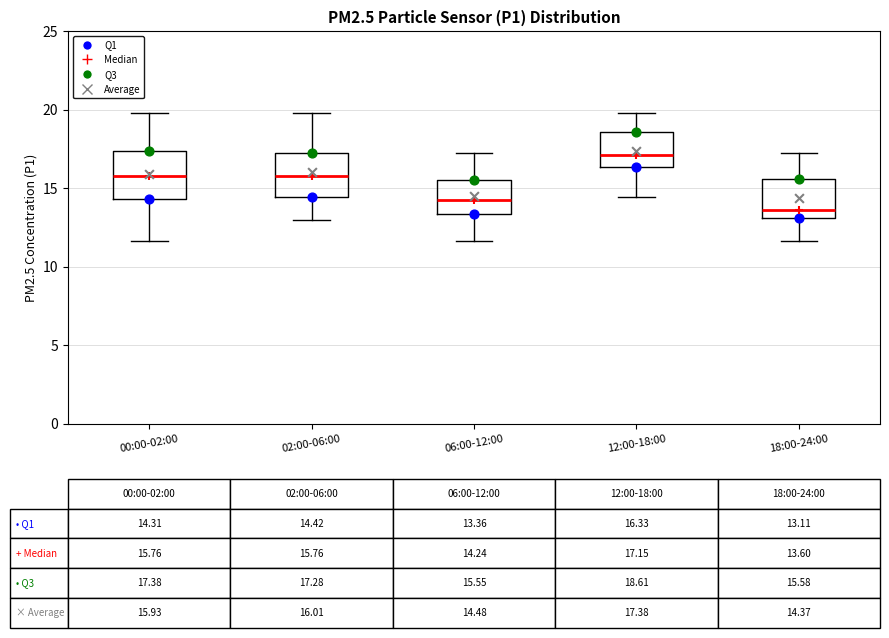

Which box's median line is the highest?

12:00-18:00